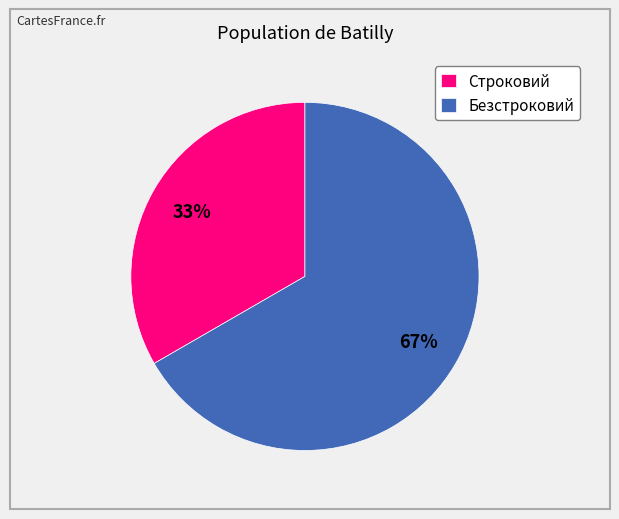

How many slices are in this pie chart?

2